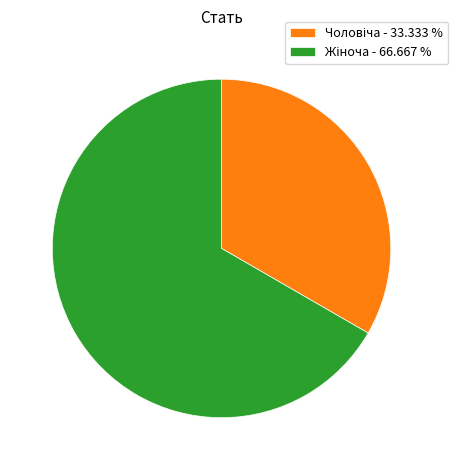

Does any single category account for the majority?

Yes